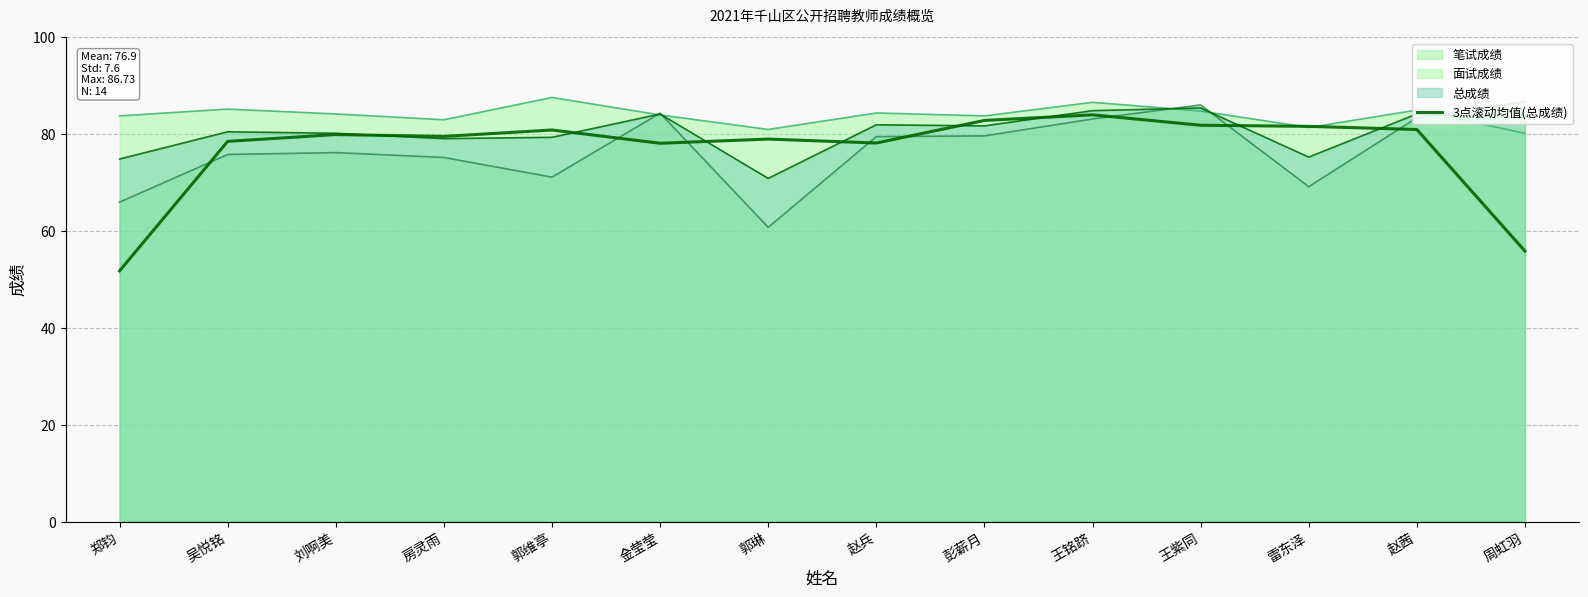

Is it true that the value at 金莹莹 is 78.1?

True